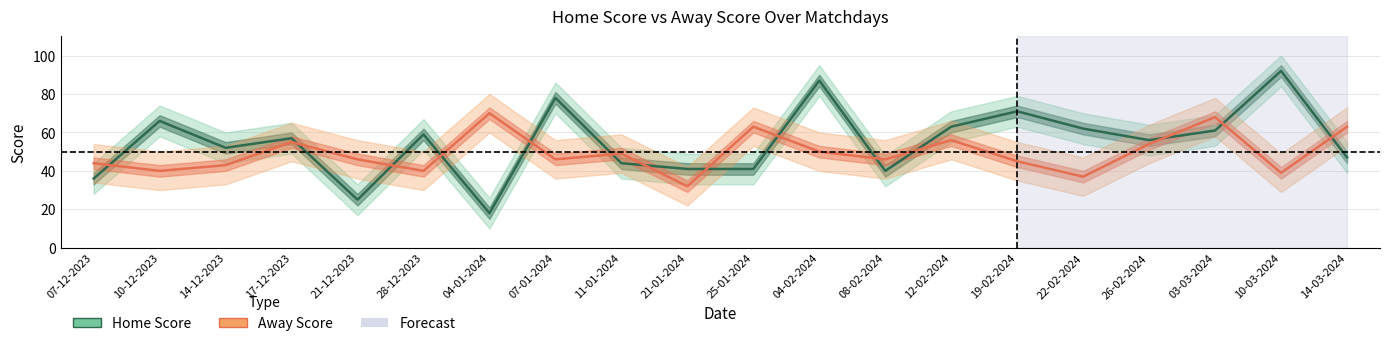

What is the difference between the second highest and second lowest values in the Away Score series?

31